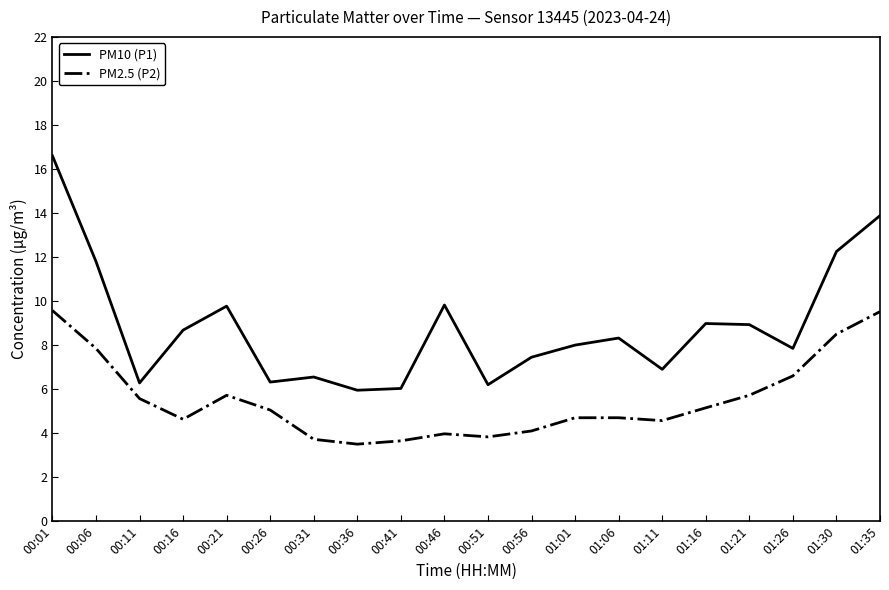

Does the chart have visible grid lines?

No